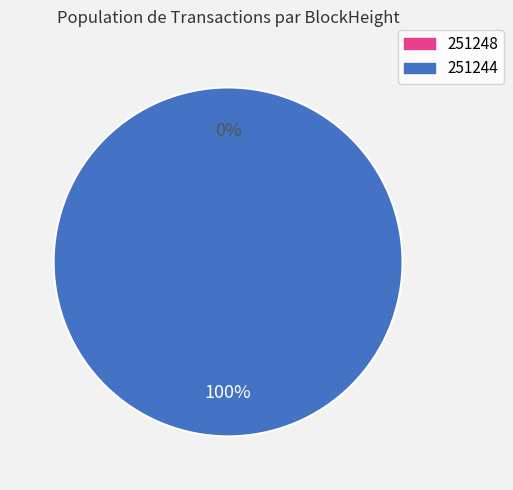

What is the largest slice in the pie chart?

251244